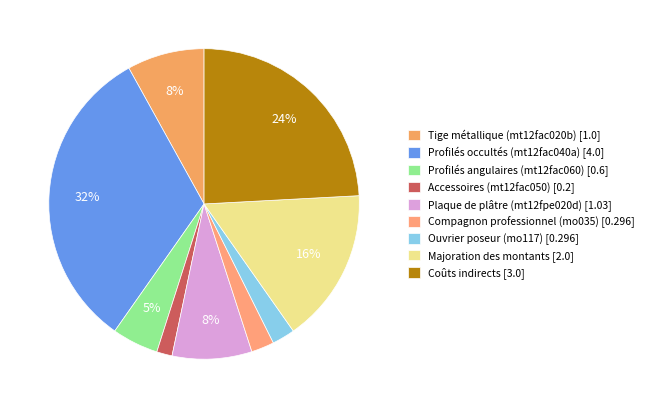

Count the number of slices in the pie.

9